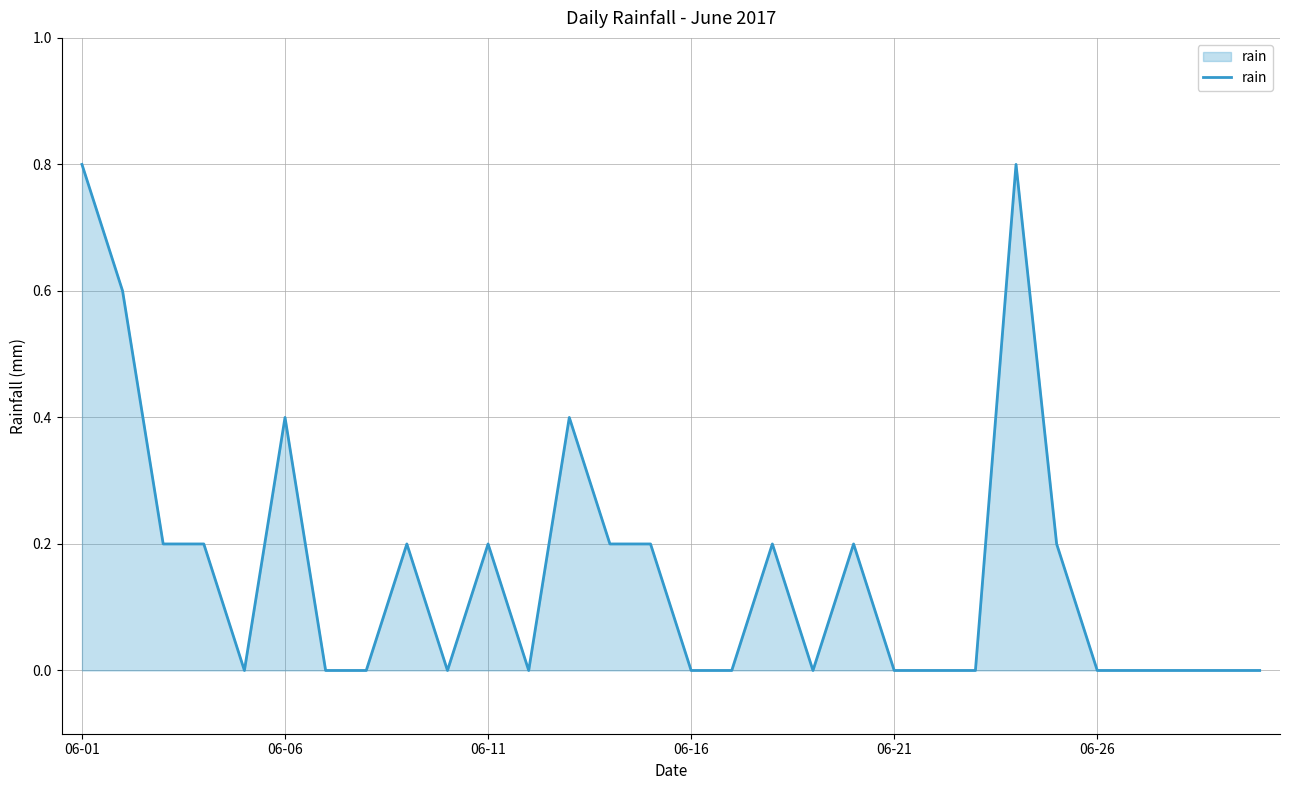

What is the difference between the maximum and minimum values?

0.8